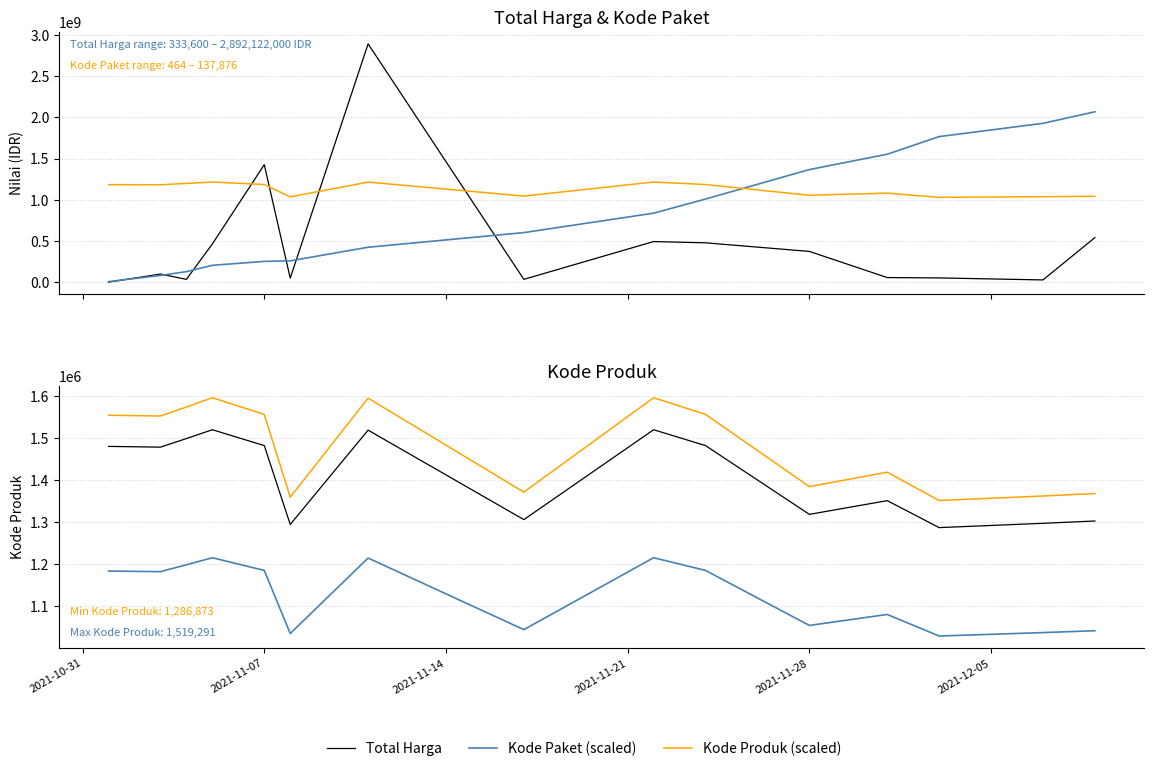

In Kode Produk (GloFAS-style), how many points are lower than both neighbors (excluding endpoints)?

5